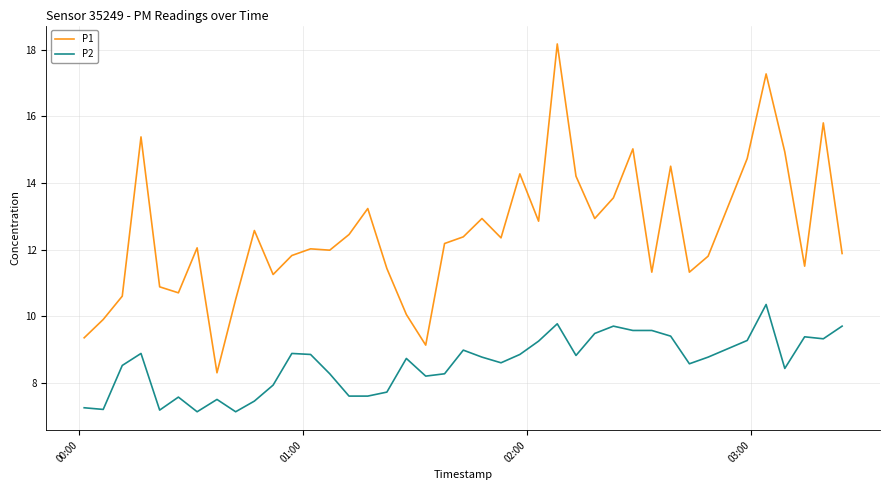

List the series in order of their overall mean, highest first.

P1, P2